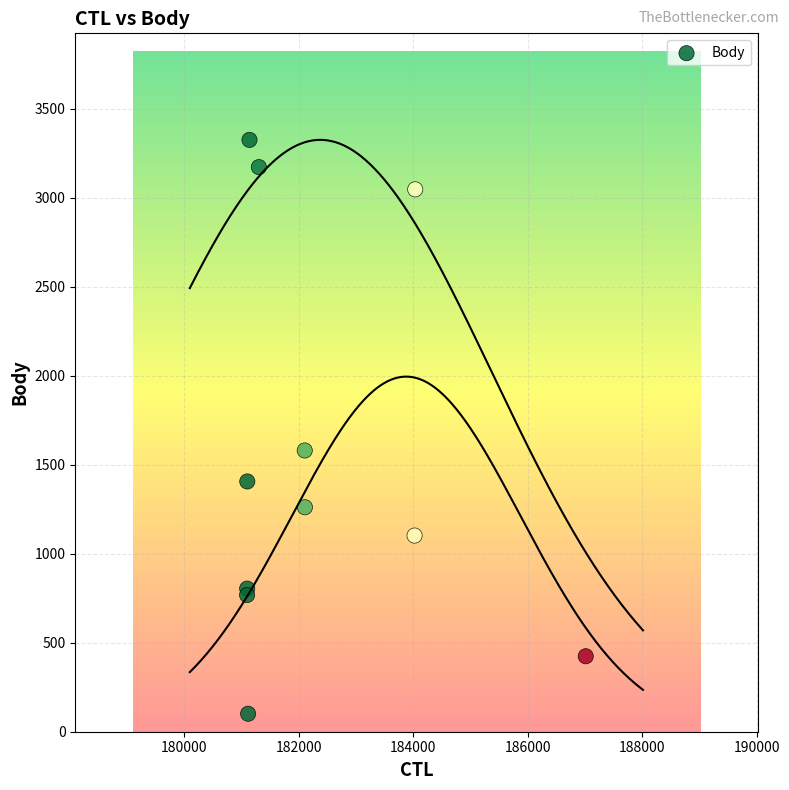

What Y value in the scatter plot is closest to 1713?

1580